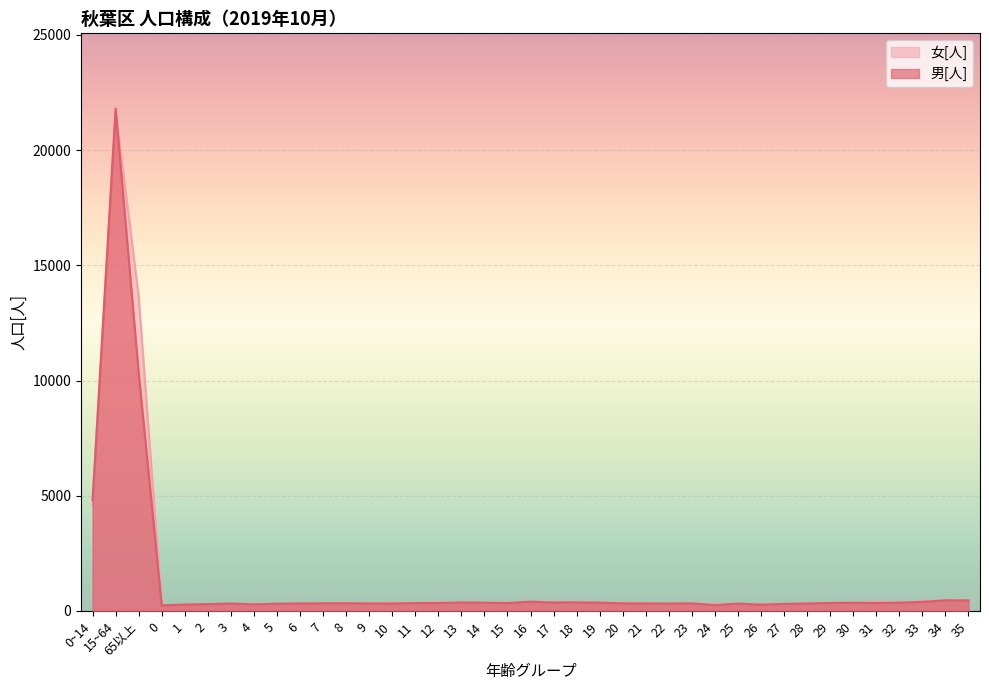

At which label does 女[人] reach its peak?

15~64